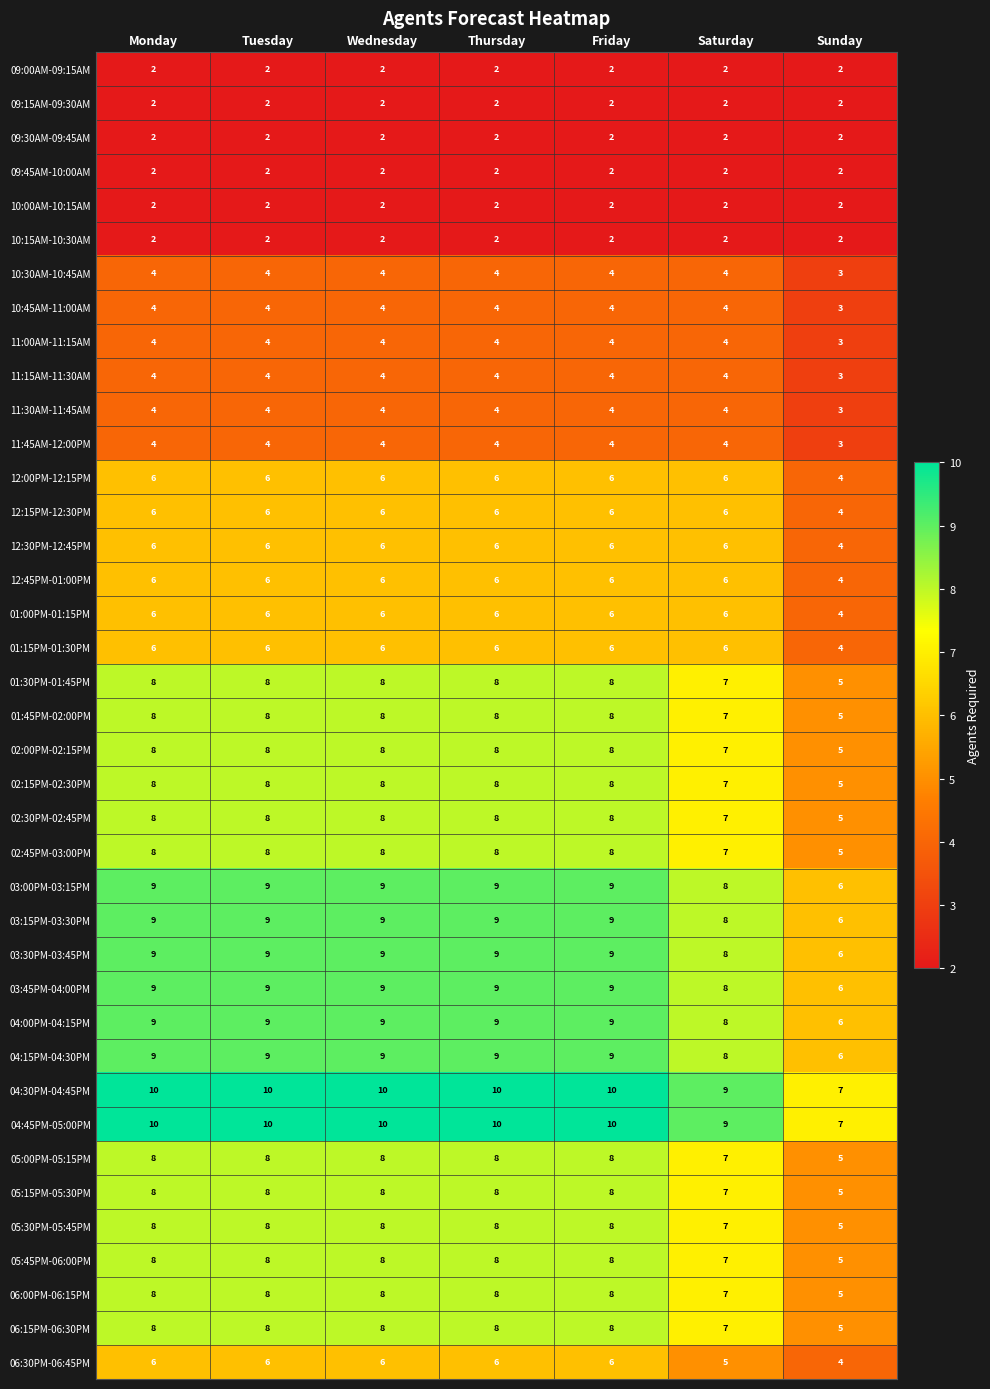

What is the spread (max minus min) of values at Wednesday?

8